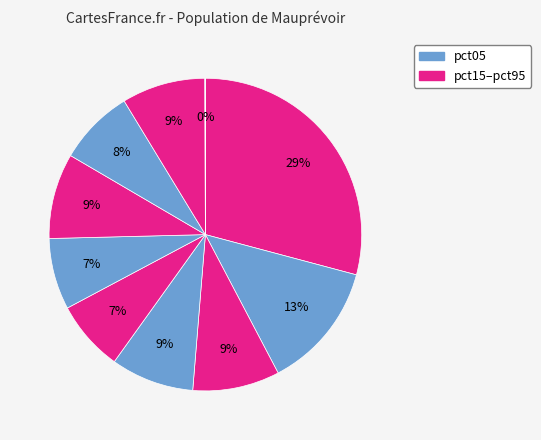

Is there a majority slice in this chart?

No